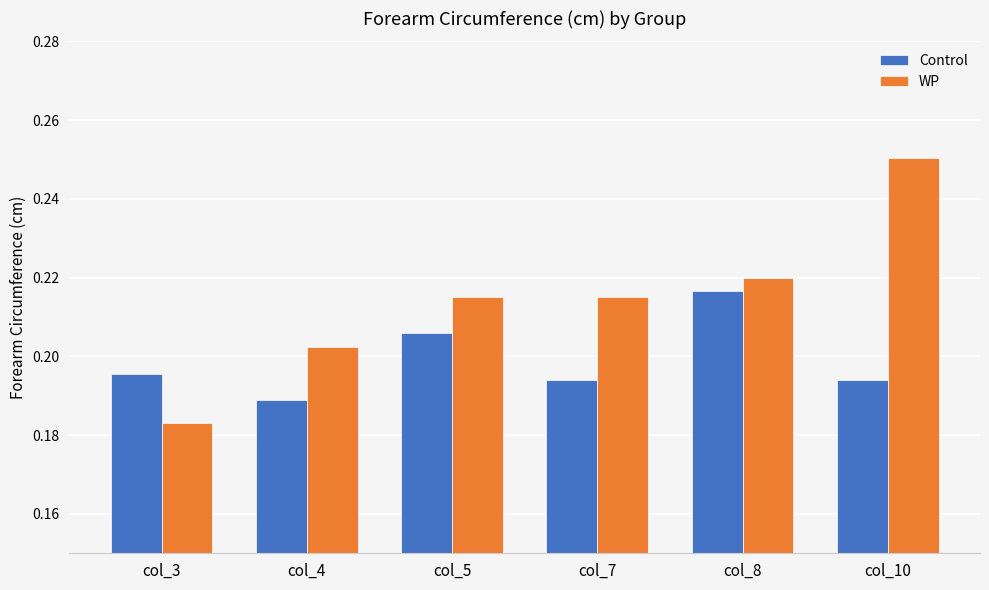

At which category is the sum across all series the highest?

col_10